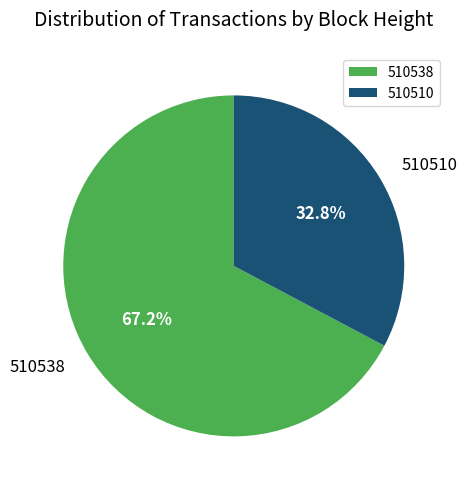

Combined, what portion of the pie is 510538 and 510510?

100.0%